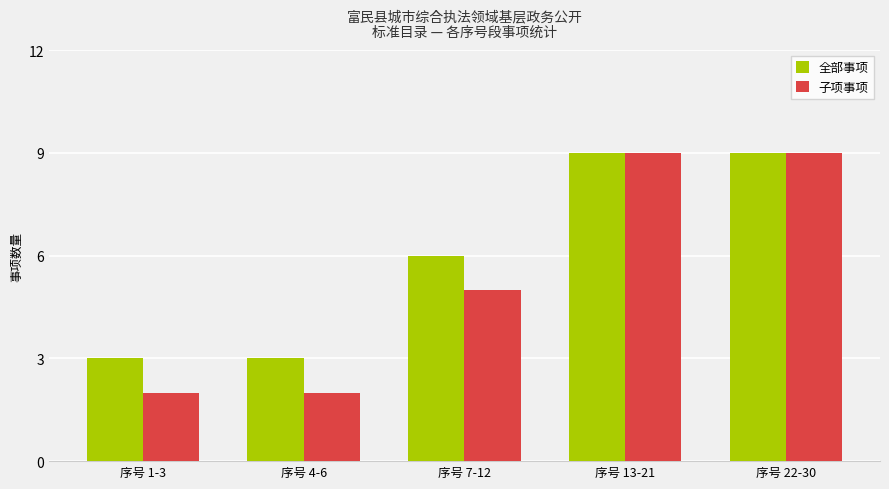

Reading left to right, extract all data points from this chart.

全部事项: 序号 1-3=3	序号 4-6=3	序号 7-12=6	序号 13-21=9	序号 22-30=9
子项事项: 序号 1-3=2	序号 4-6=2	序号 7-12=5	序号 13-21=9	序号 22-30=9